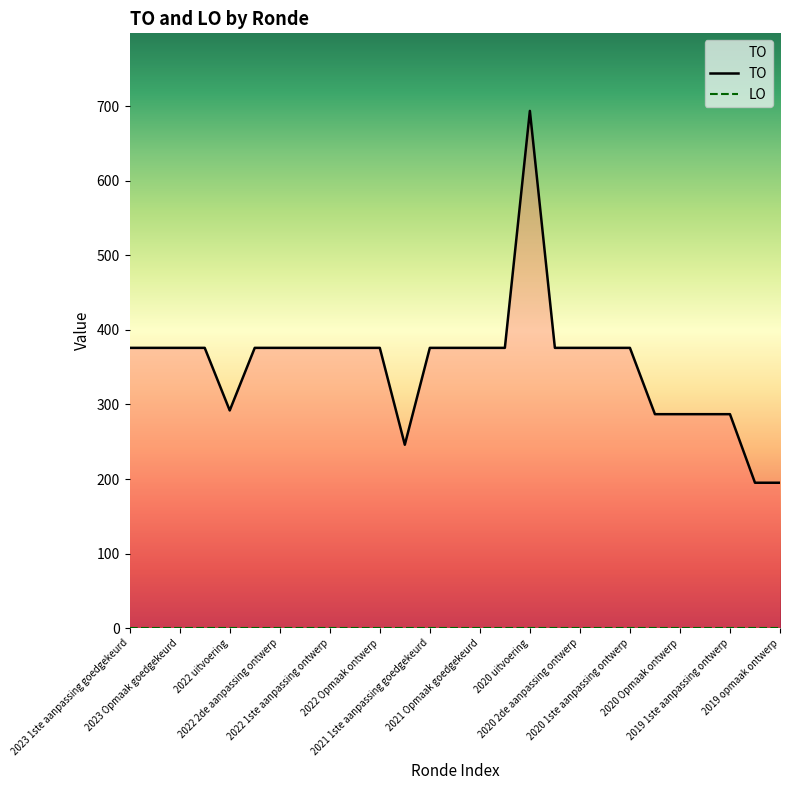

Reading left to right, what are all the values shown in this chart?

TO: 376	376	376	376	292	376	376	376	376	376	376	246	376	376	376	376	694	376	376	376	376	287	287	287	287	195	195
LO: 0	0	0	0	0	0	0	0	0	0	0	0	0	0	0	0	0	0	0	0	0	0	0	0	0	0	0